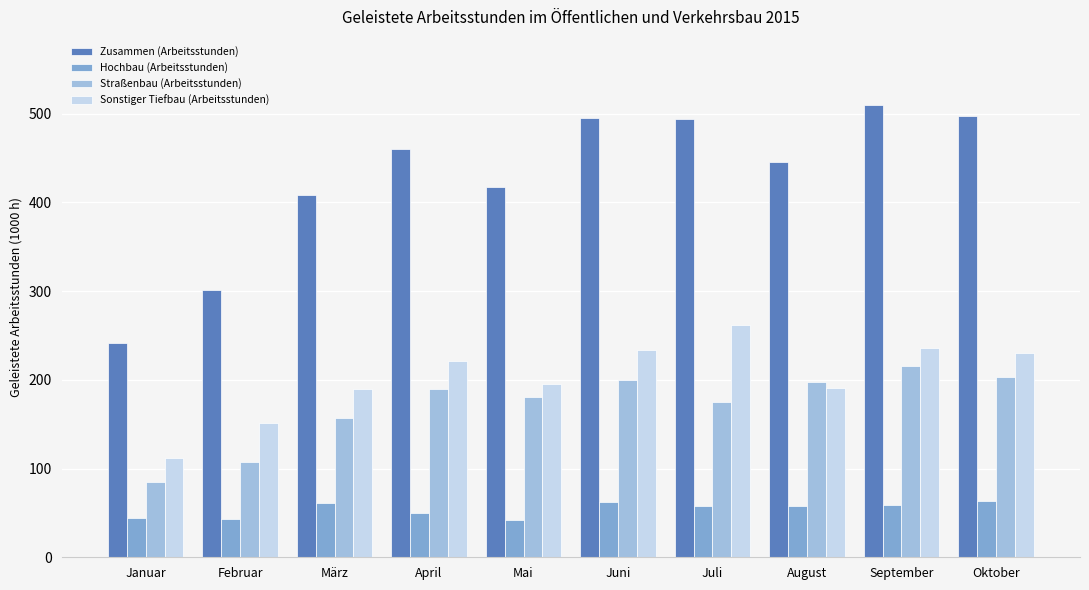

What position from the right is Februar?

9